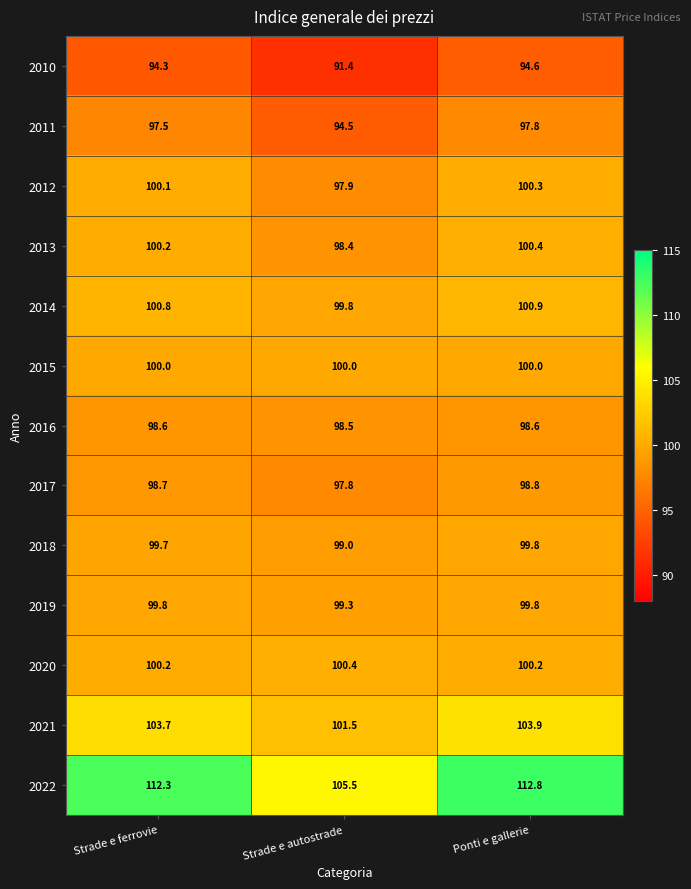

At which category does the chart reach its minimum across all series?

Strade e autostrade